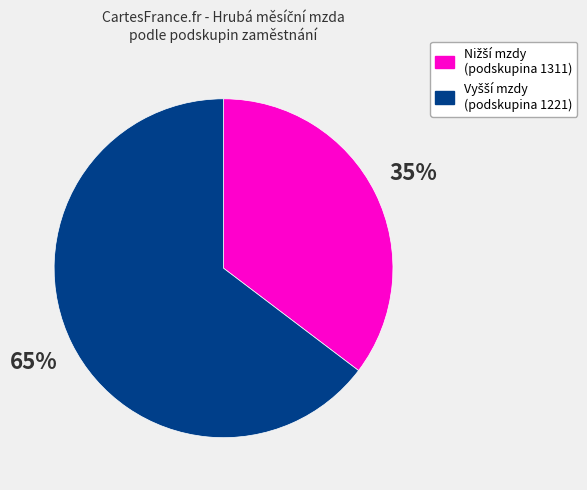

To the nearest percent, what is the average slice percentage?

50%